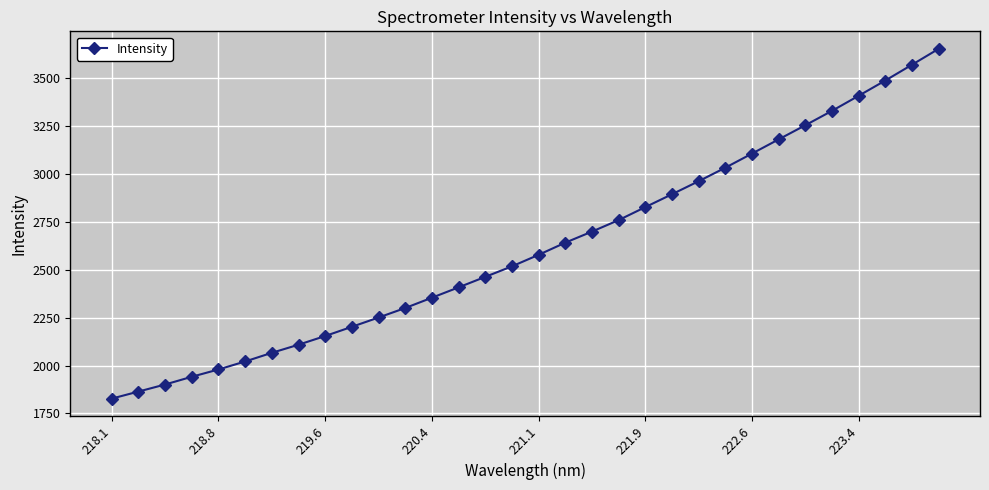

What is the maximum value shown in the chart?

3654.5